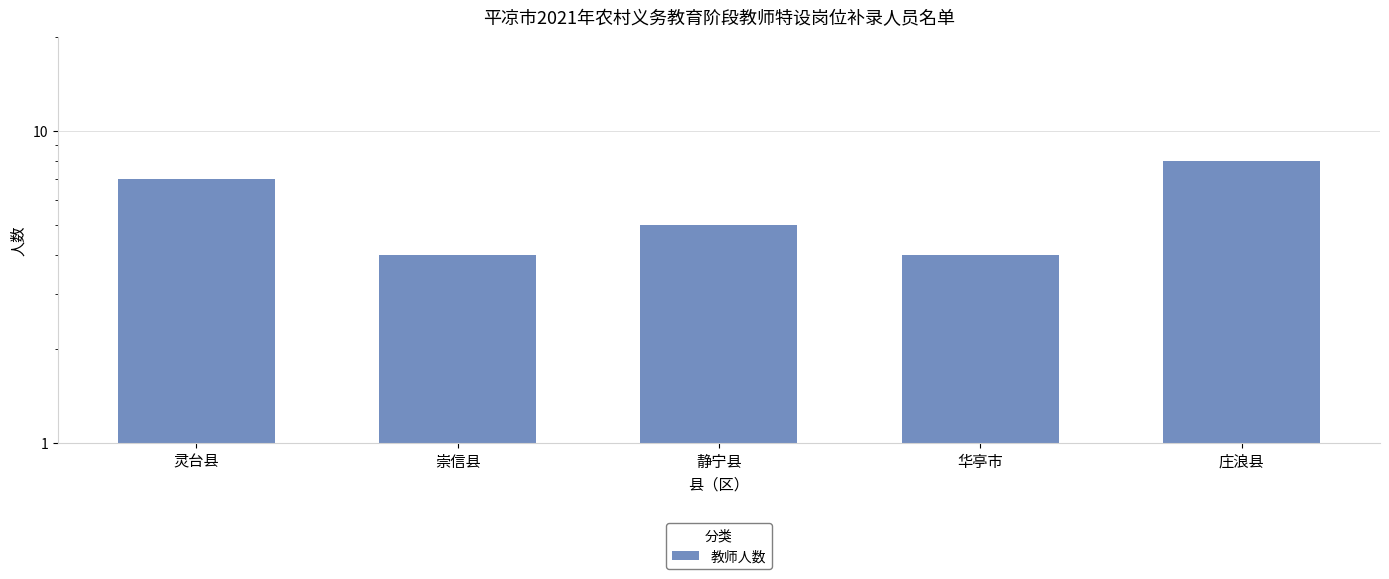

What is the maximum value shown in the chart?

8